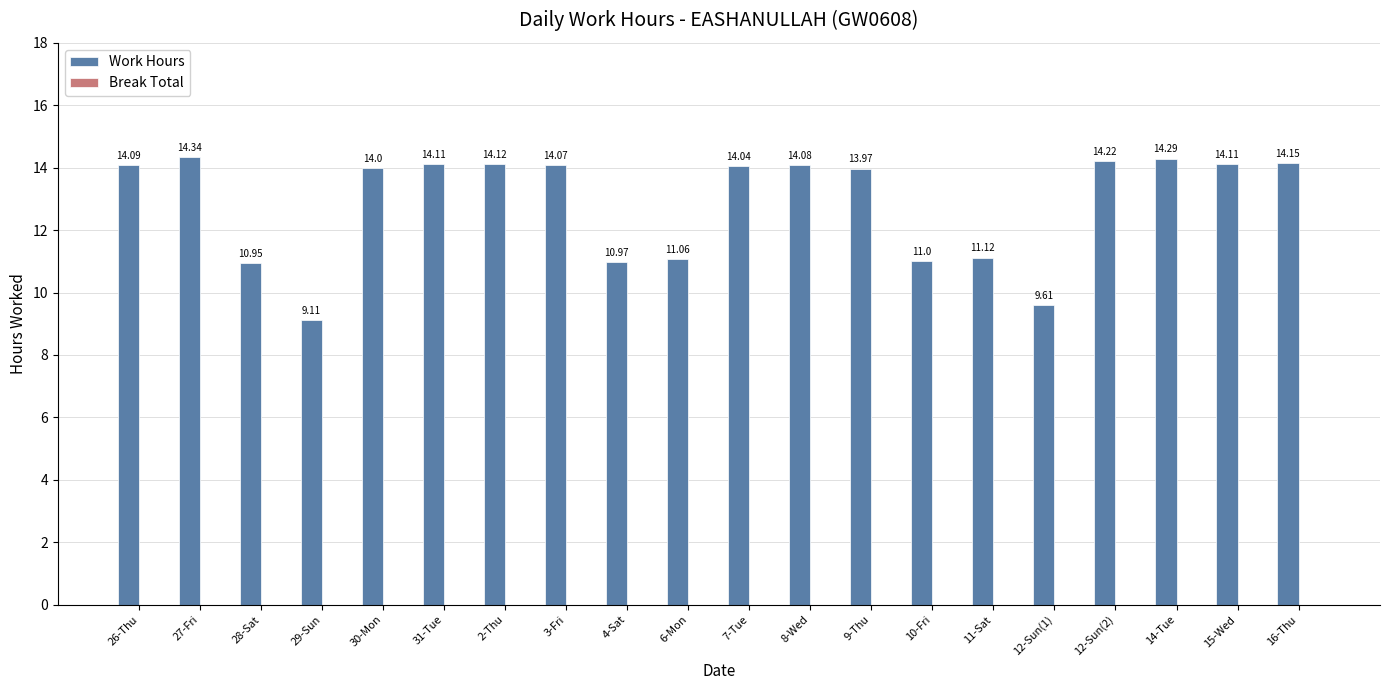

What is the sum of the values at 2-Thu and 3-Fri?

28.2